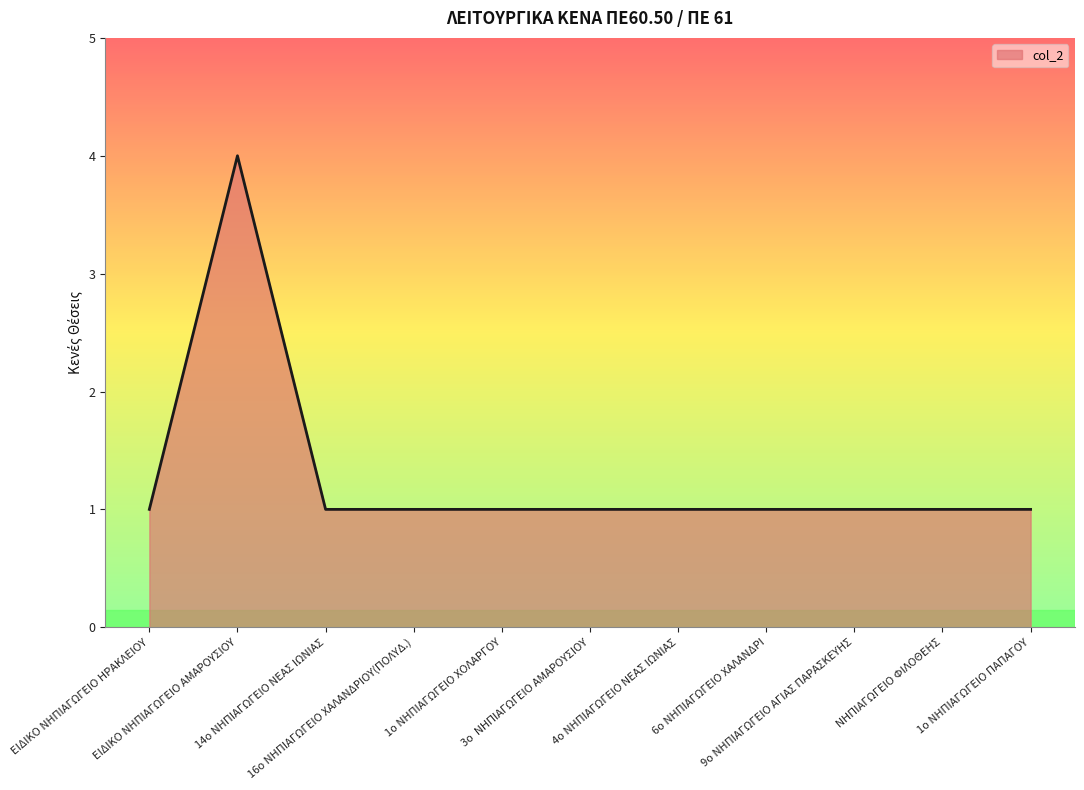

How many distinct data groups are displayed?

1